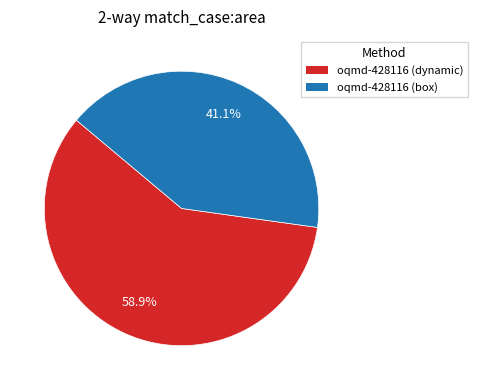

How many segments does this pie chart have?

2